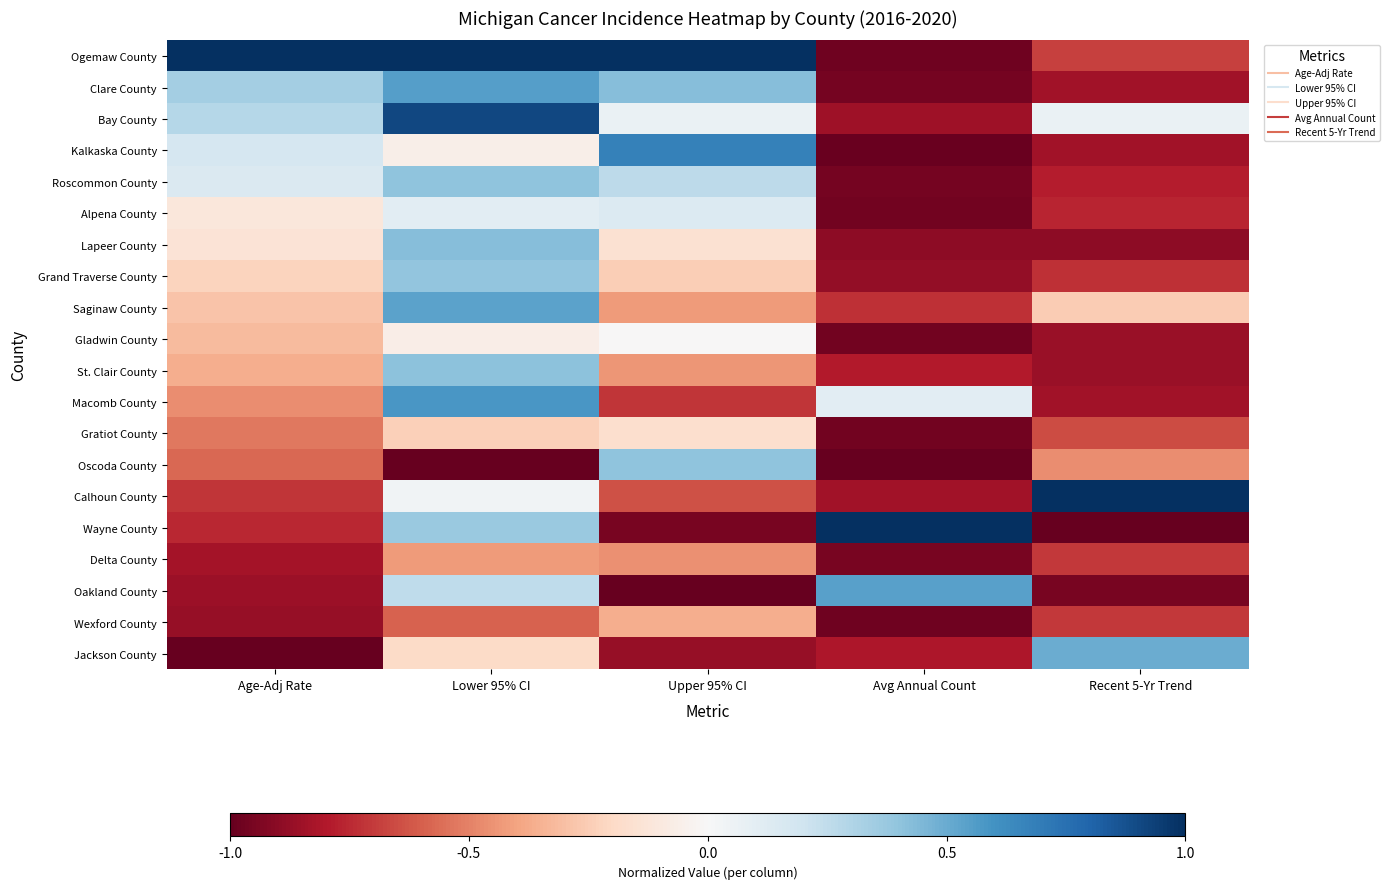

Which category has the highest value across all series?

Lower 95% CI